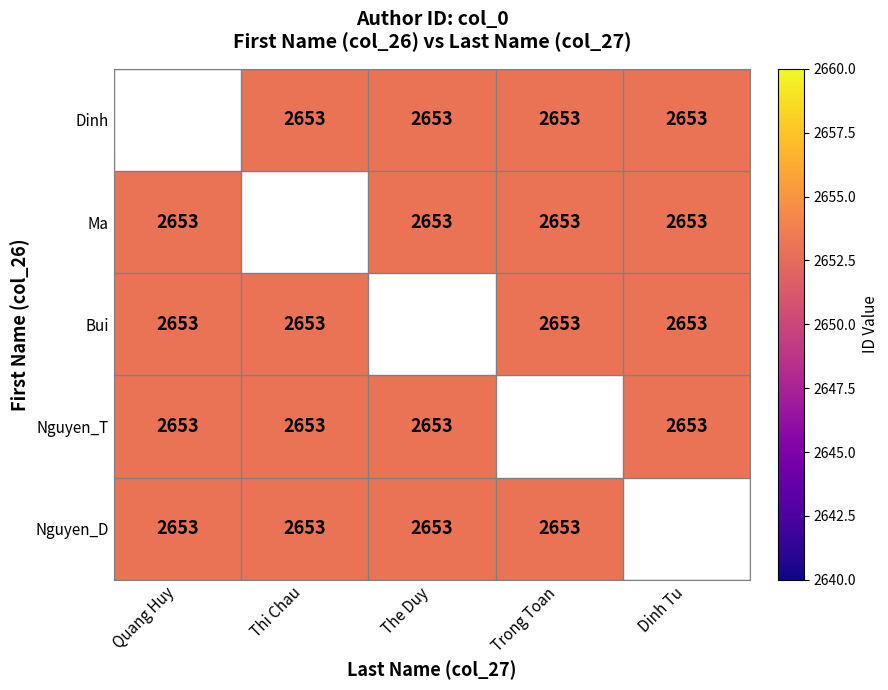

Rank the categories by Bui value from highest to lowest.

Quang Huy, Thi Chau, The Duy, Trong Toan, Dinh Tu